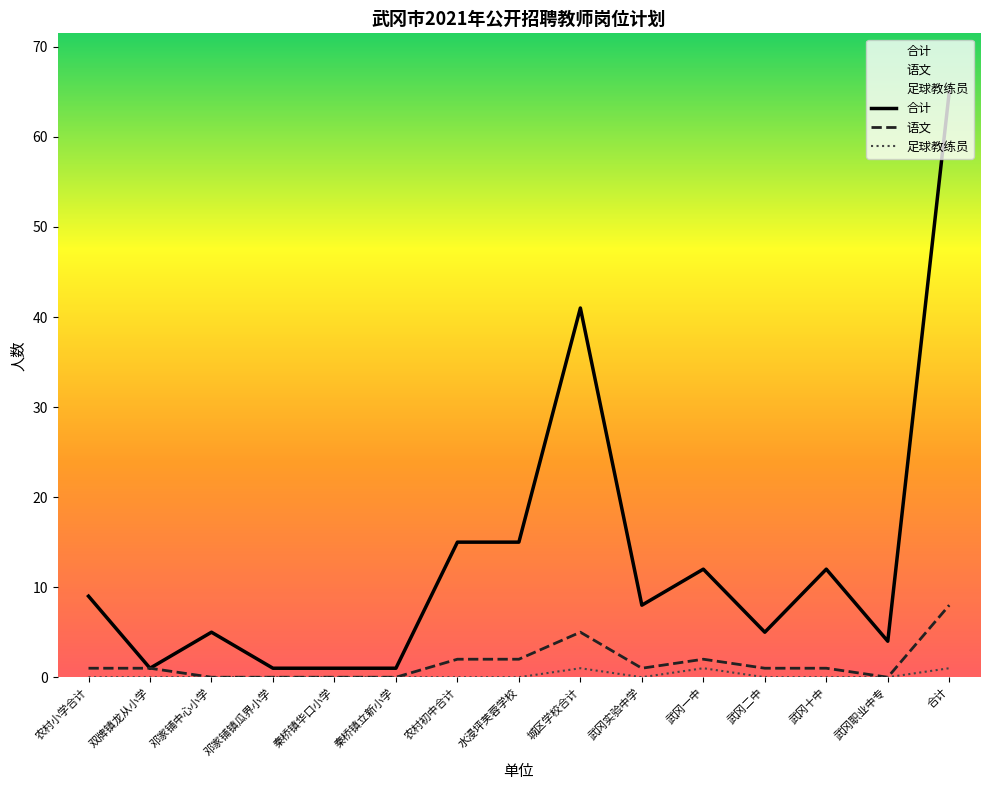

True or false: 足球教练员 has more than 0 interior local peaks.

True